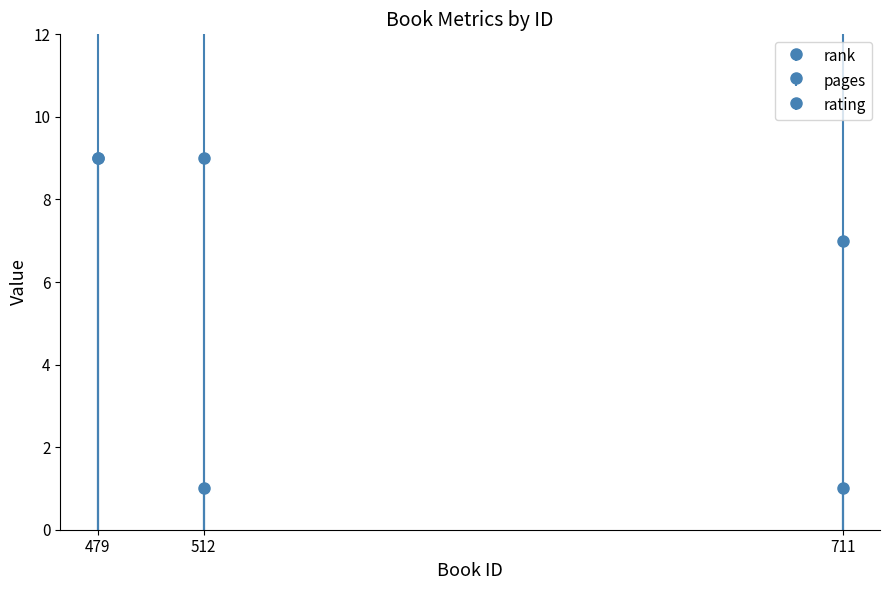

Is it true that rating equals 9 at 512?

True